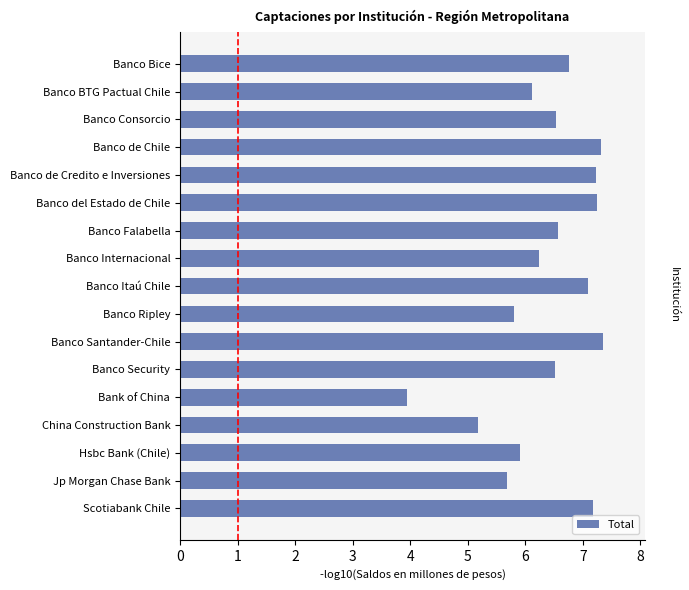

Is it true that the value at Banco Security is 3.5?

False